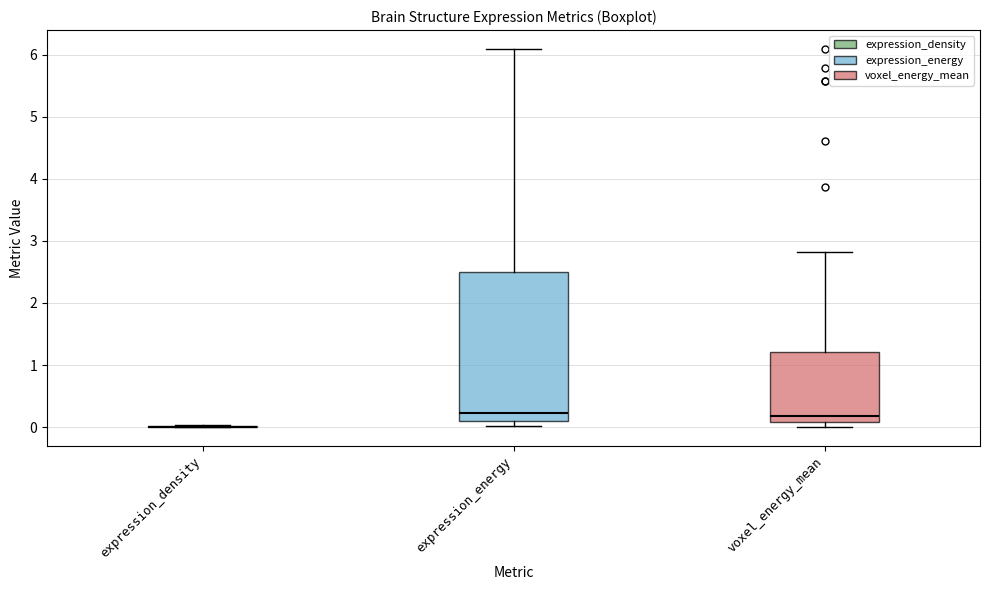

Comparing the boxes themselves (not the whiskers), which one is the tallest?

expression_energy